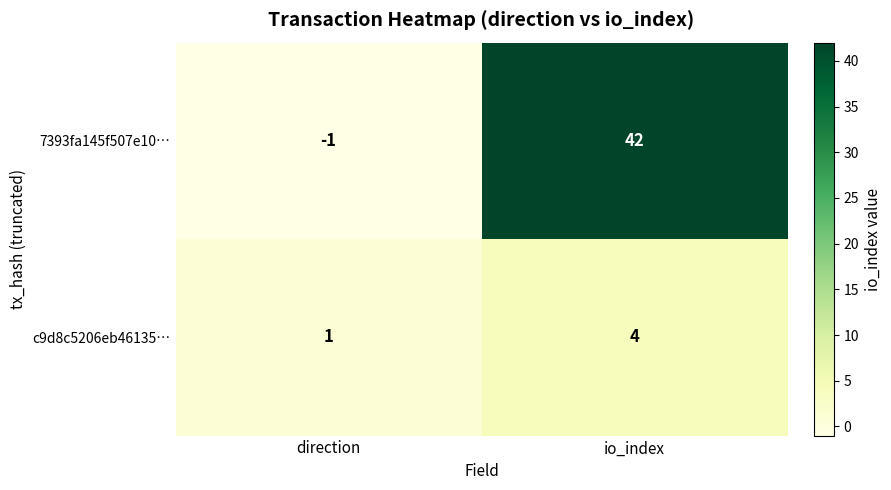

Rank the series by their maximum value, from highest to lowest.

7393fa145f507e10…, c9d8c5206eb46135…